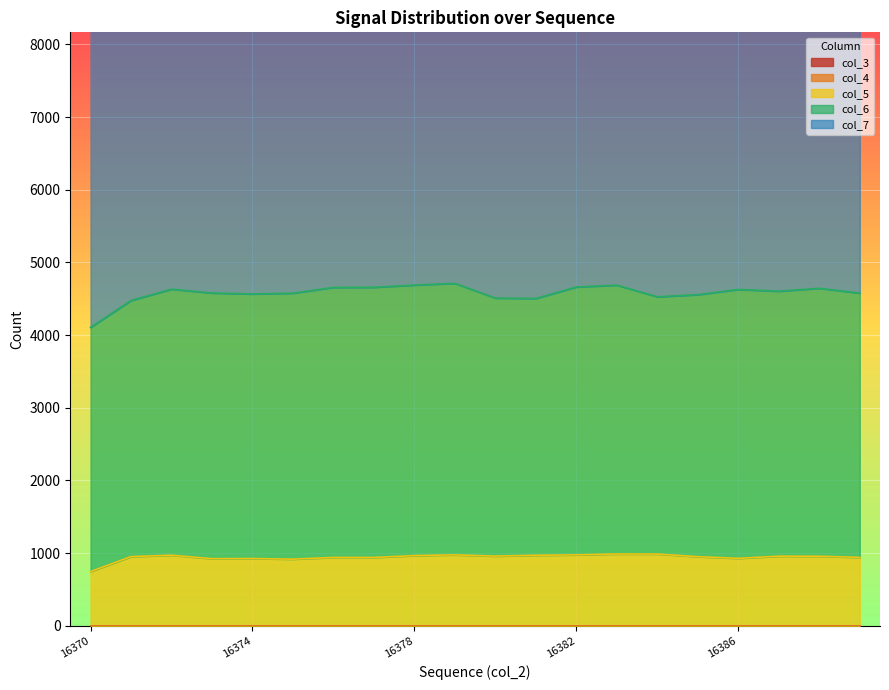

Does the chart display data point markers on the line(s)?

No